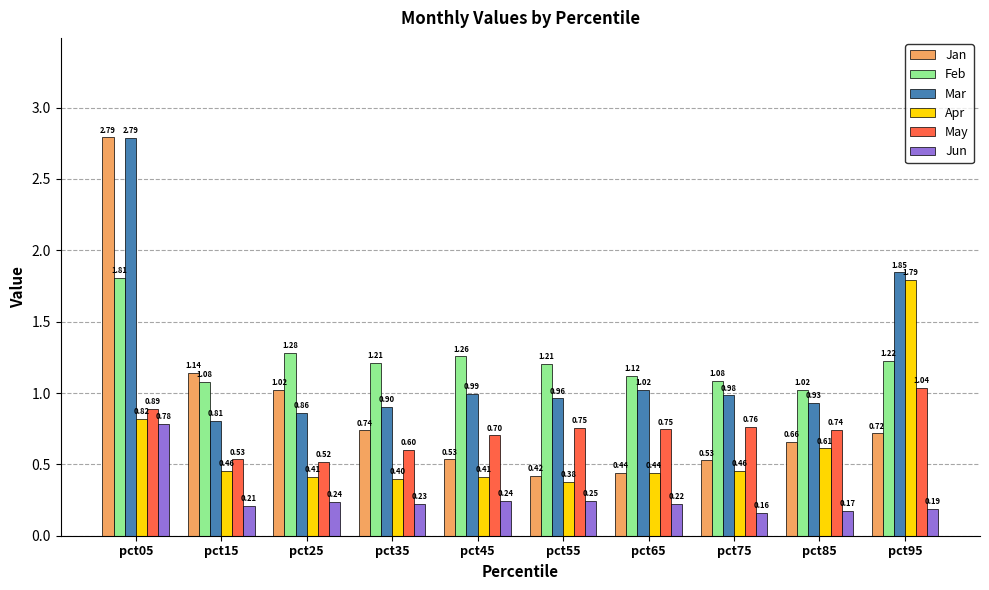

What is the sum of the Jan values at pct45 and pct15?

1.7